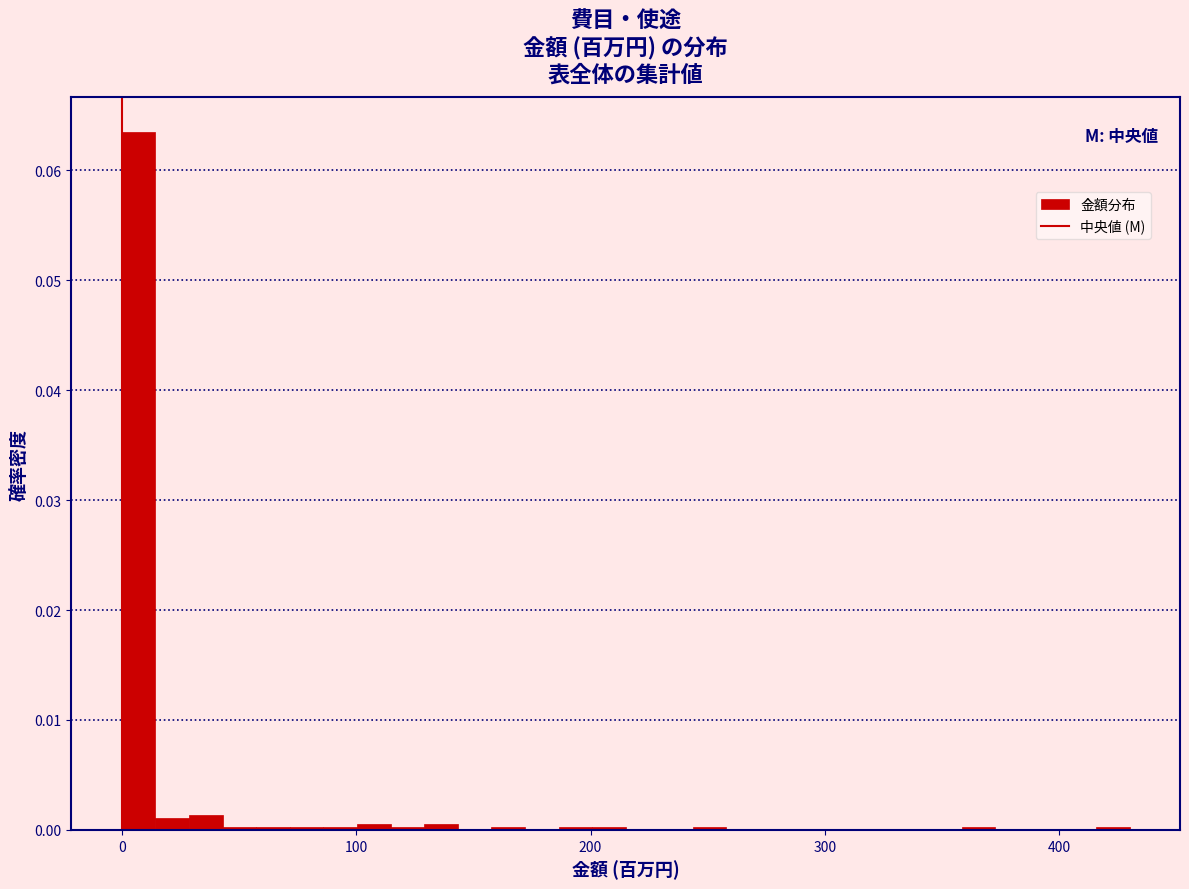

Read against the x-axis, roughly where is the centre of the tallest bar?

10